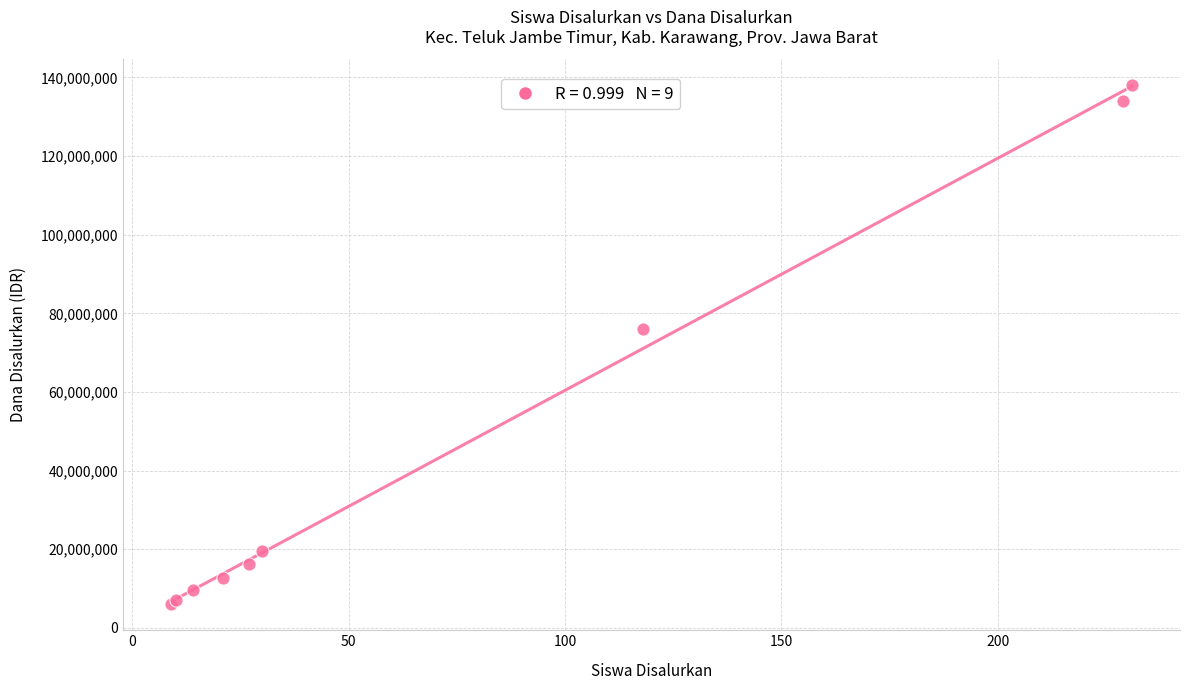

What Y value in the scatter plot is closest to 72000000?

76125000